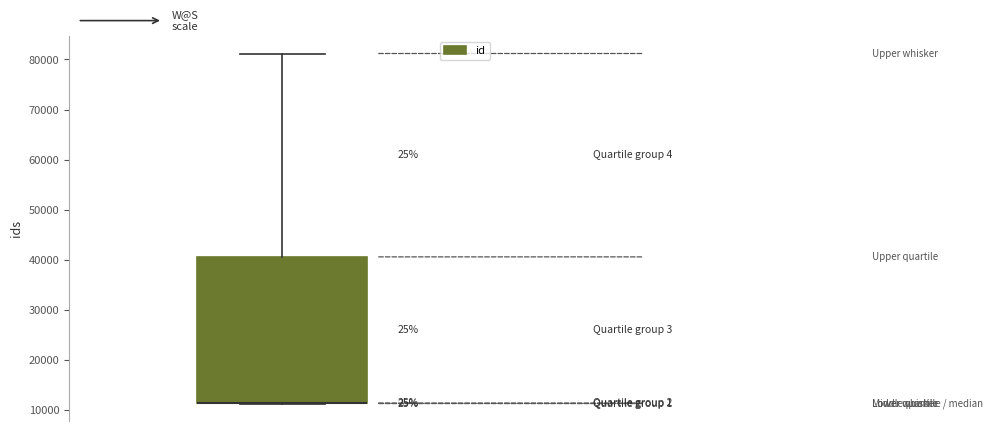

Read this box plot against the y-axis: the position of the median line, the range covered by the box, and the ends of both whiskers. The values are not printed on the chart, so give them approximately, as read against the axis.

median 11000 (drawn on the box's lower edge), box 11000 to 41000, whiskers 11000 to 81000